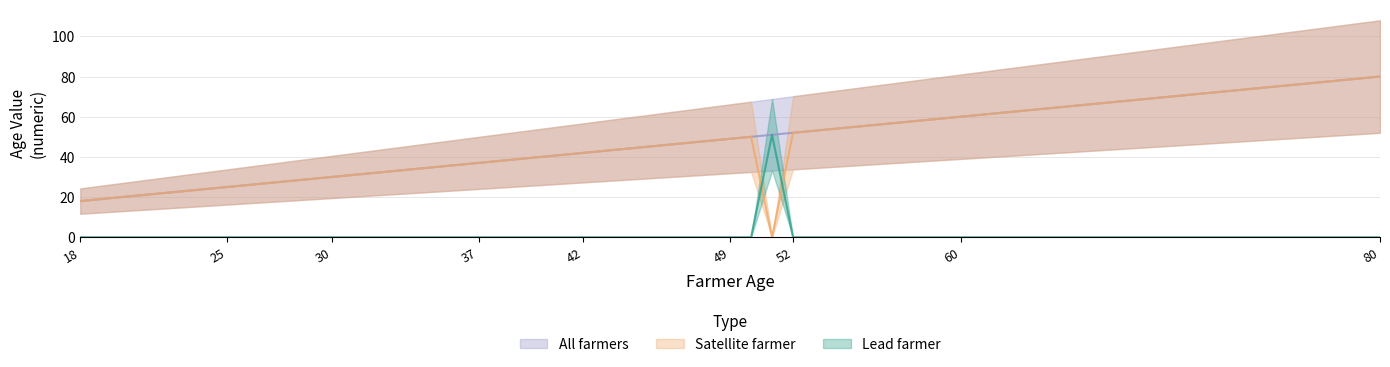

How many lines are shown in the chart?

3